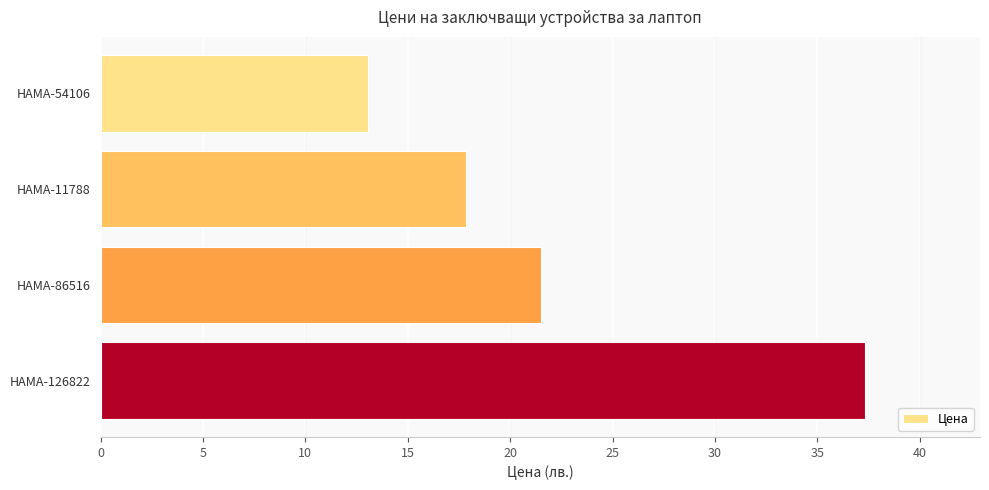

List the labels in order of value, largest first.

HAMA-126822, HAMA-86516, HAMA-11788, HAMA-54106